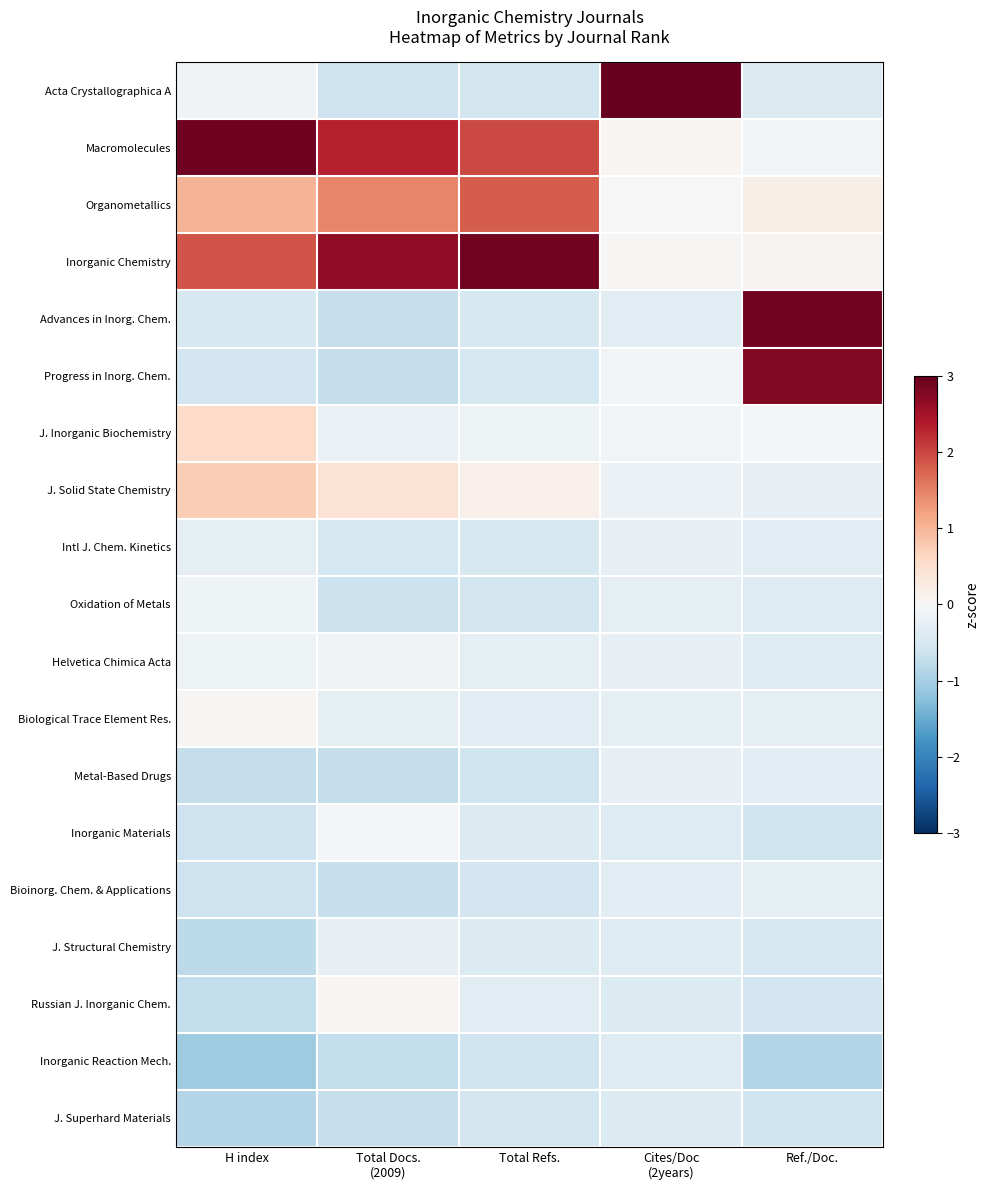

Which has a higher value, Cites/Doc
(2years) or Total Docs.
(2009)?

Cites/Doc
(2years)